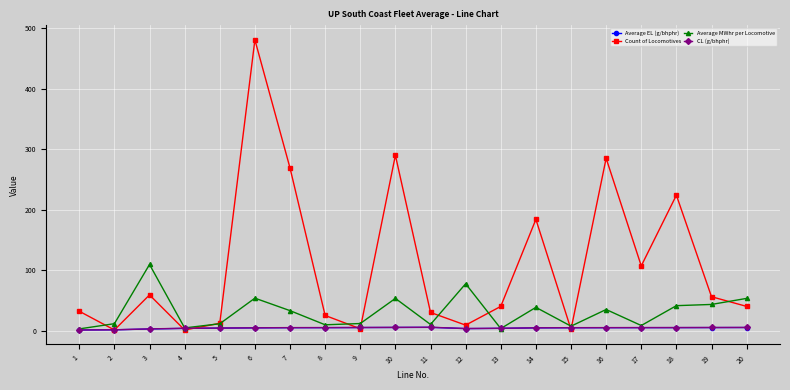

True or false: CL (g/bhphr) has more than 0 points higher than both neighbors.

True